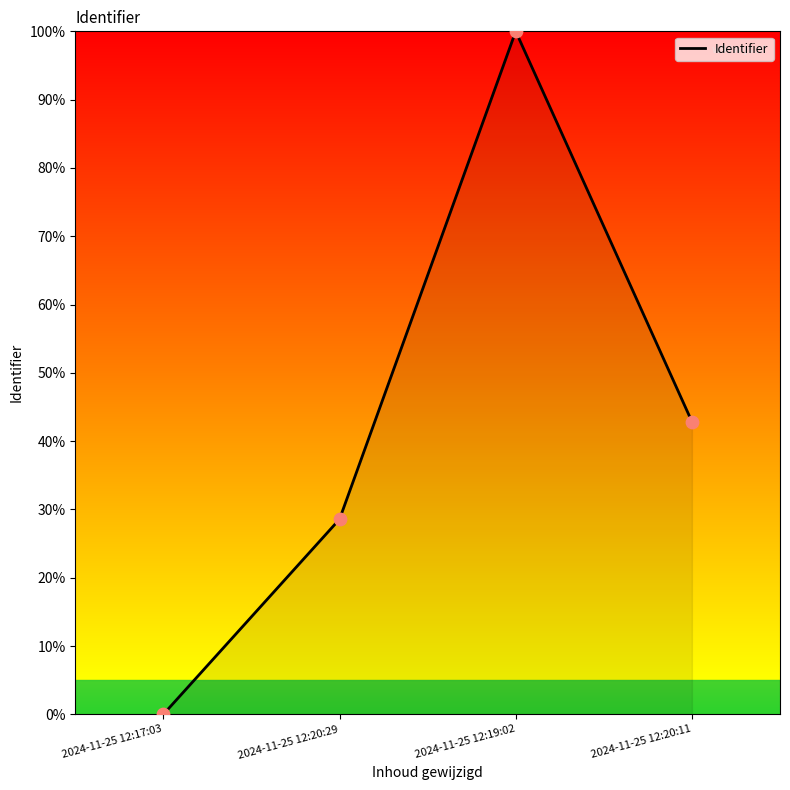

Approximately how many times larger is the value at 2024-11-25 12:20:11 compared to 2024-11-25 12:20:29?

1.5